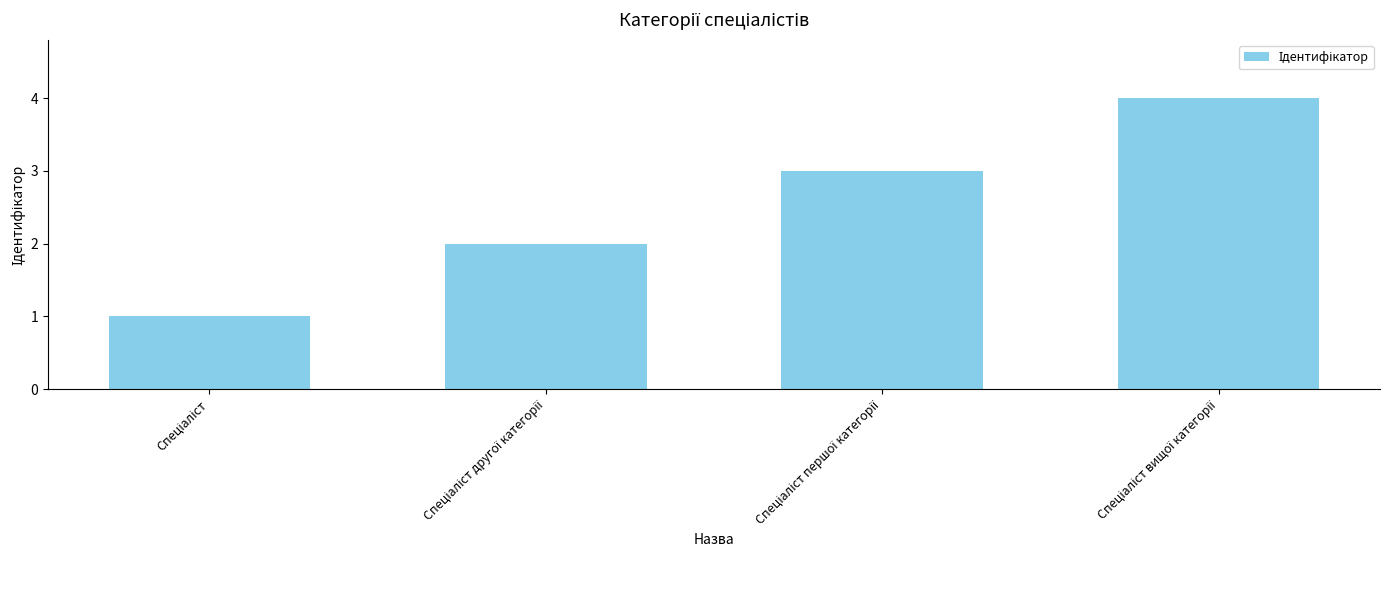

Reading left to right, list all the values displayed in this chart.

1	2	3	4